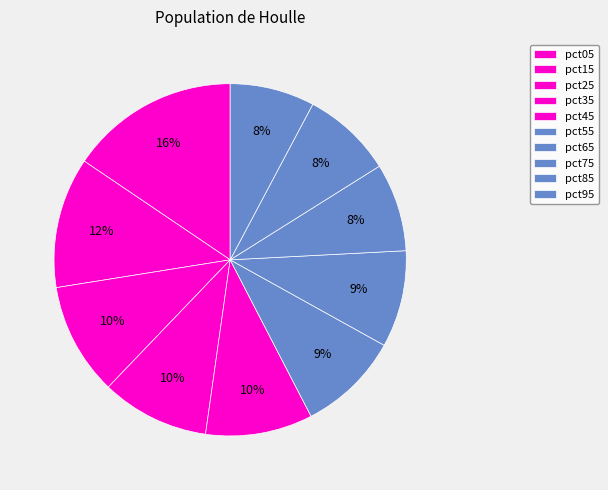

How many segments does this pie chart have?

10